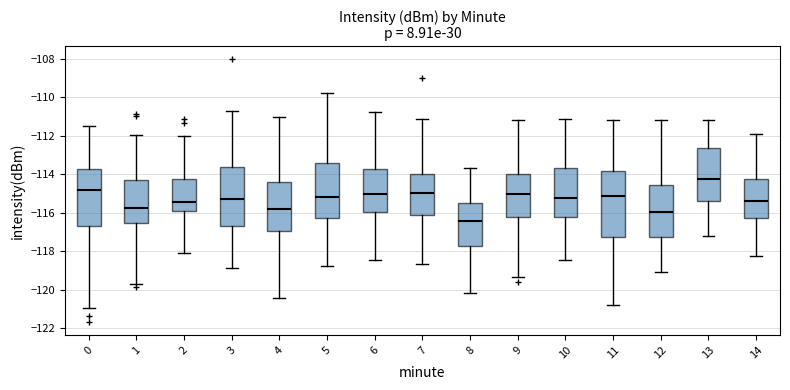

Reading left to right, read every box against the y-axis: the position of its median line, the range the box covers, and the ends of its whiskers. The values are not printed on the chart, so give them approximately, as read against the axis.

0: median -114.8, box -116.6 to -113.8, whiskers -121.0 to -111.4
1: median -115.8, box -116.6 to -114.4, whiskers -119.8 to -112.0
2: median -115.4, box -116.0 to -114.2, whiskers -118.0 to -112.0
3: median -115.2, box -116.6 to -113.6, whiskers -118.8 to -110.6
4: median -115.8, box -117.0 to -114.4, whiskers -120.4 to -111.0
5: median -115.2, box -116.2 to -113.4, whiskers -118.8 to -109.8
6: median -115.0, box -116.0 to -113.8, whiskers -118.4 to -110.8
7: median -115.0, box -116.0 to -114.0, whiskers -118.6 to -111.2
8: median -116.4, box -117.8 to -115.4, whiskers -120.2 to -113.6
9: median -115.0, box -116.2 to -114.0, whiskers -119.4 to -111.2
10: median -115.2, box -116.2 to -113.6, whiskers -118.4 to -111.2
11: median -115.2, box -117.2 to -113.8, whiskers -120.8 to -111.2
12: median -116.0, box -117.2 to -114.6, whiskers -119.2 to -111.2
13: median -114.2, box -115.4 to -112.6, whiskers -117.2 to -111.2
14: median -115.4, box -116.2 to -114.2, whiskers -118.2 to -111.8